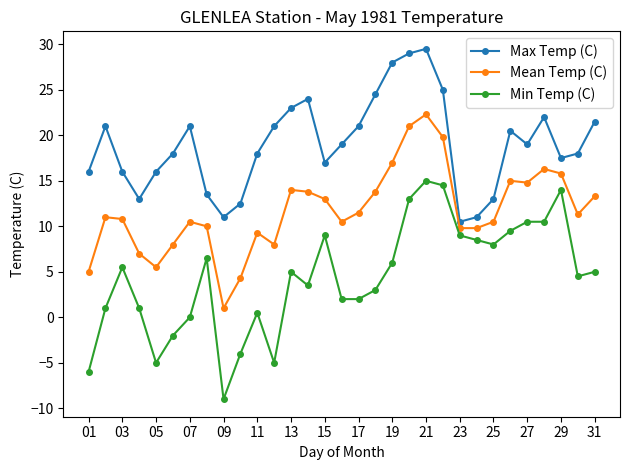

What is the difference between the maximum and minimum values in the Max Temp (C) series?

19.0